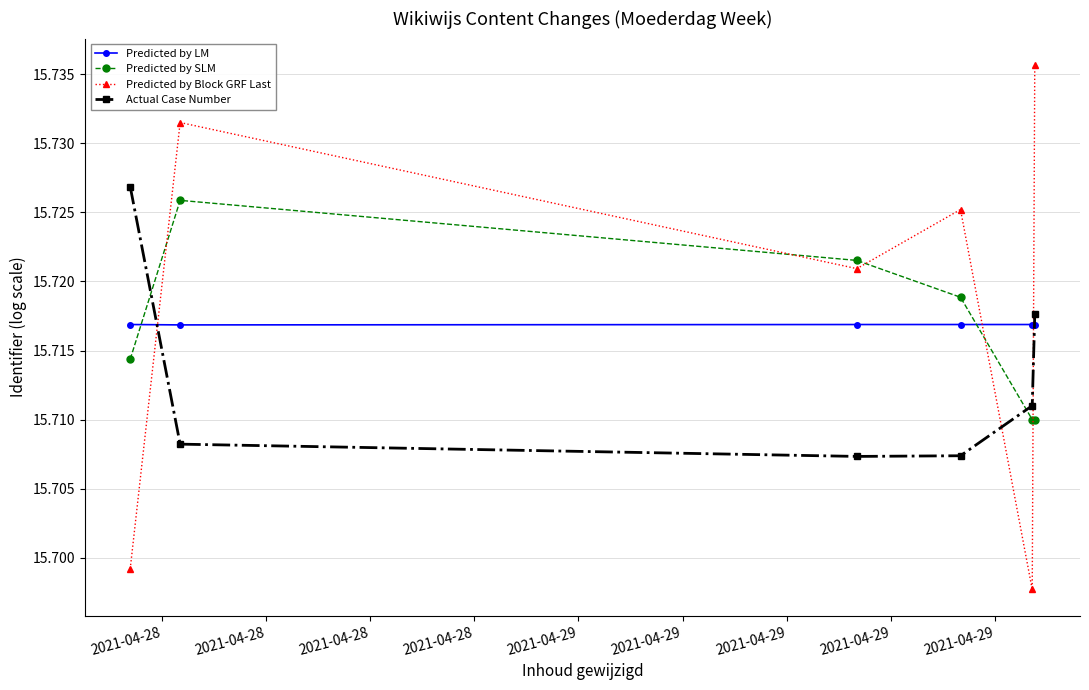

How many Predicted by Block GRF Last values are between 15 and 16?

6